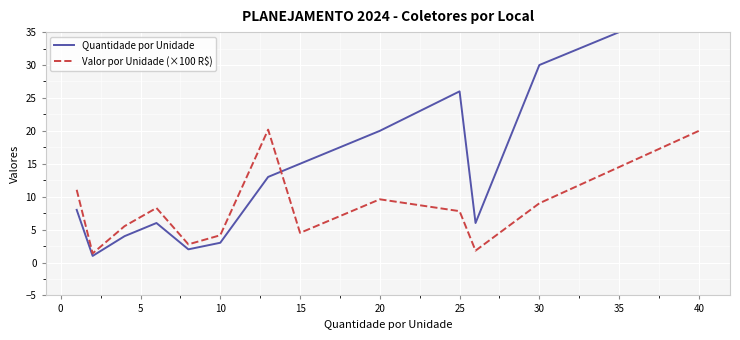

What is the lowest value of the Valor por Unidade (×100 R$) series?

1.4